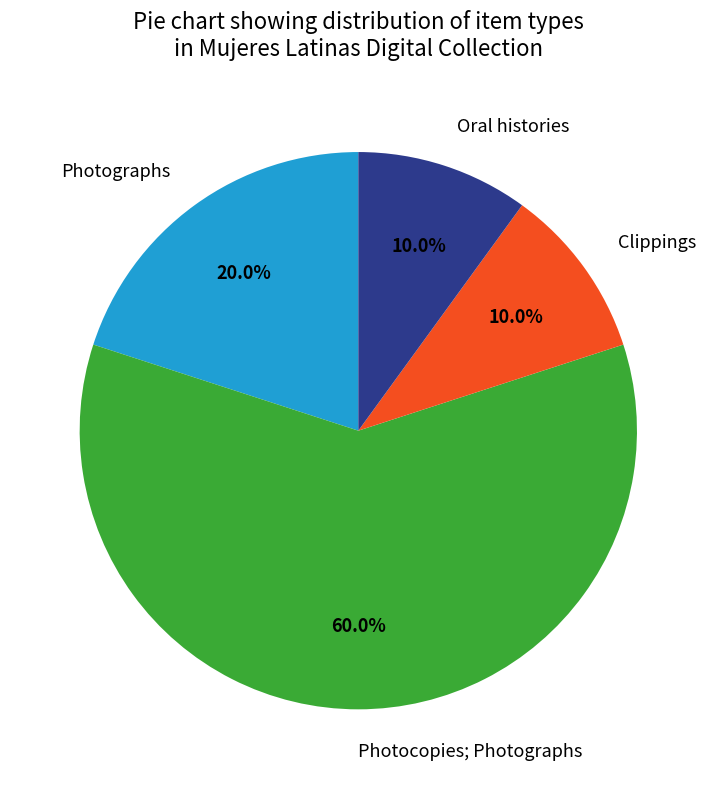

Between Photographs and Oral histories, which is larger?

Photographs